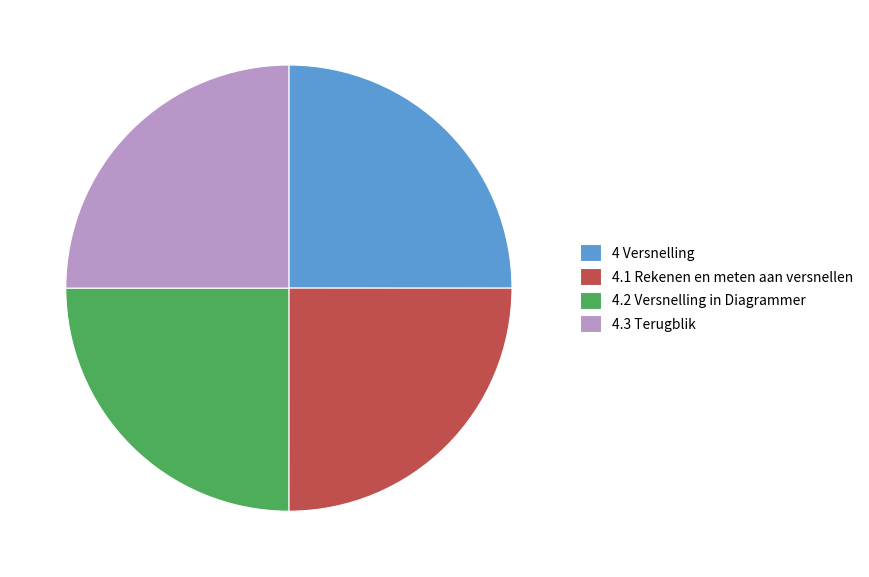

What is the ratio of the value at 4.3 Terugblik to the value at 4.2 Versnelling in Diagrammer?

1.0